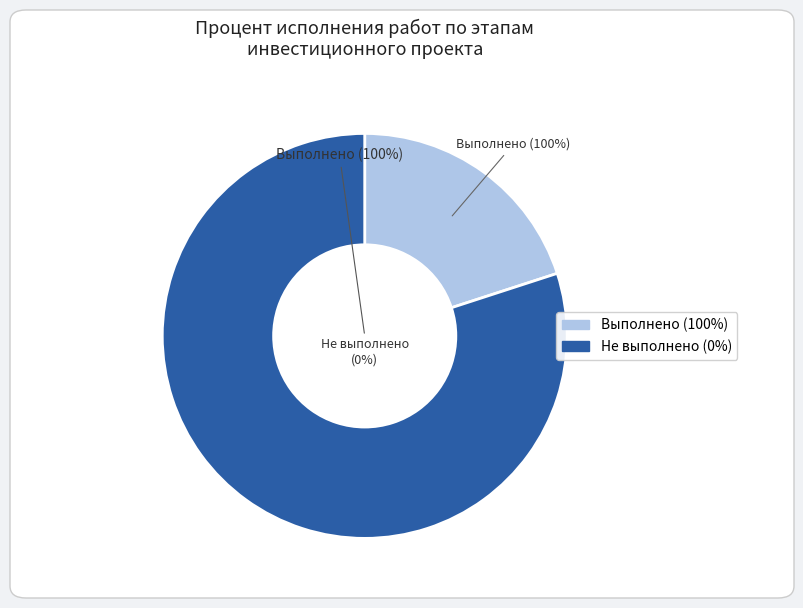

True or false: Выполнение строительно-монтажных и пусконаладочных работ accounts for 1% of the total.

False